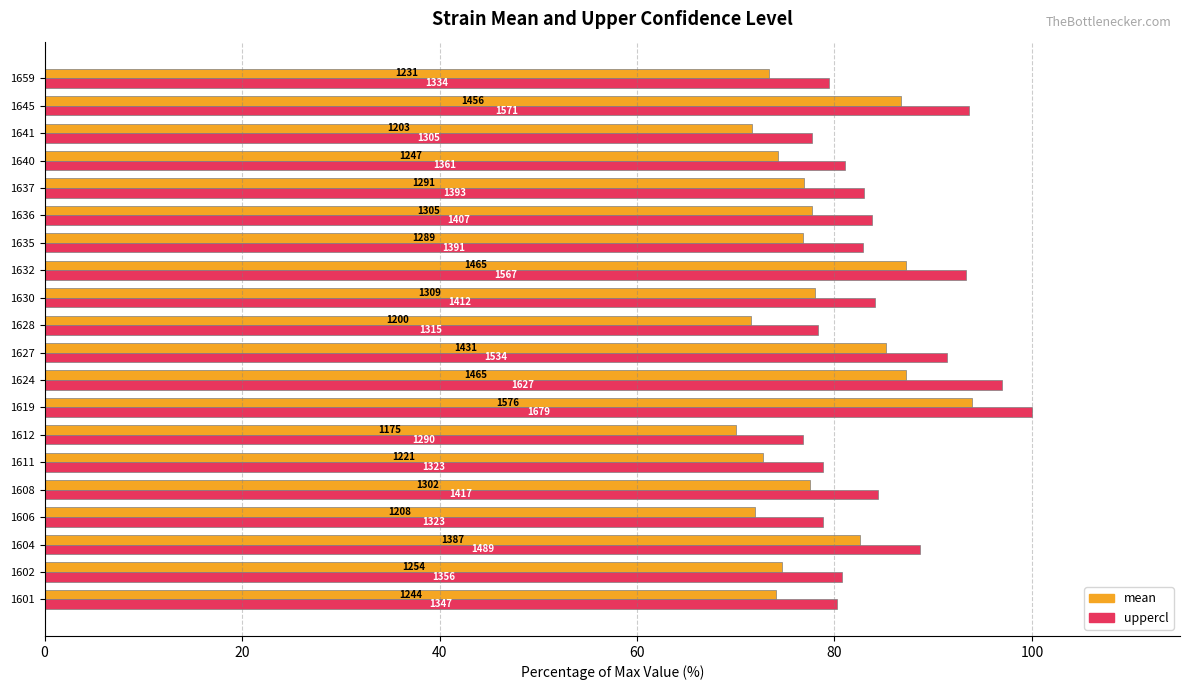

What are all the series names shown in the legend?

mean, uppercl